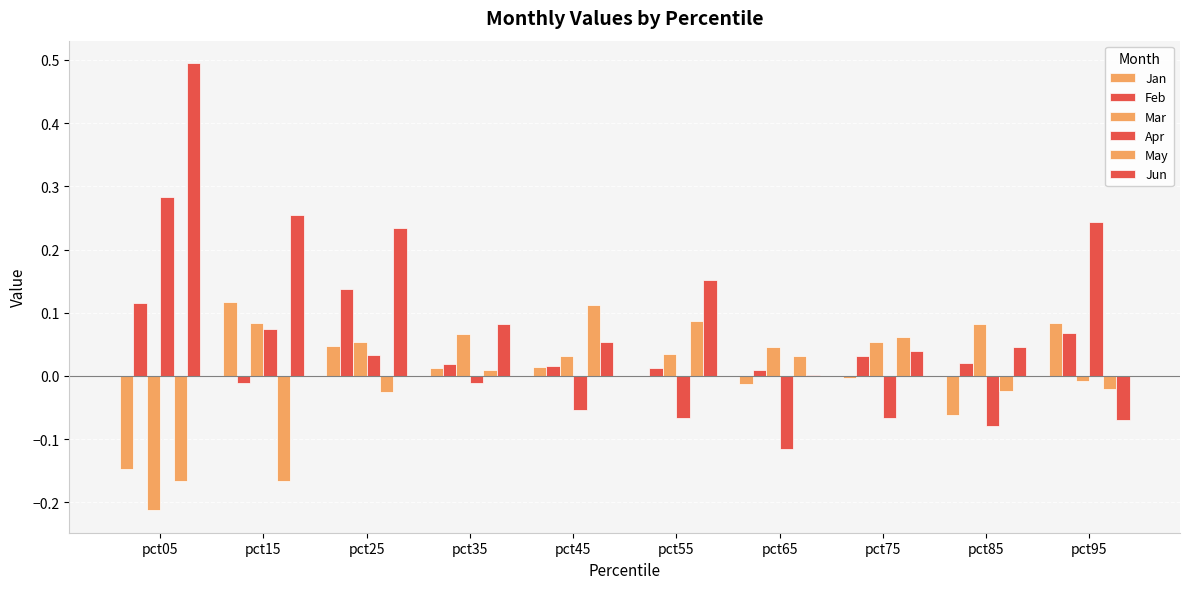

Count the number of data series in this chart.

6